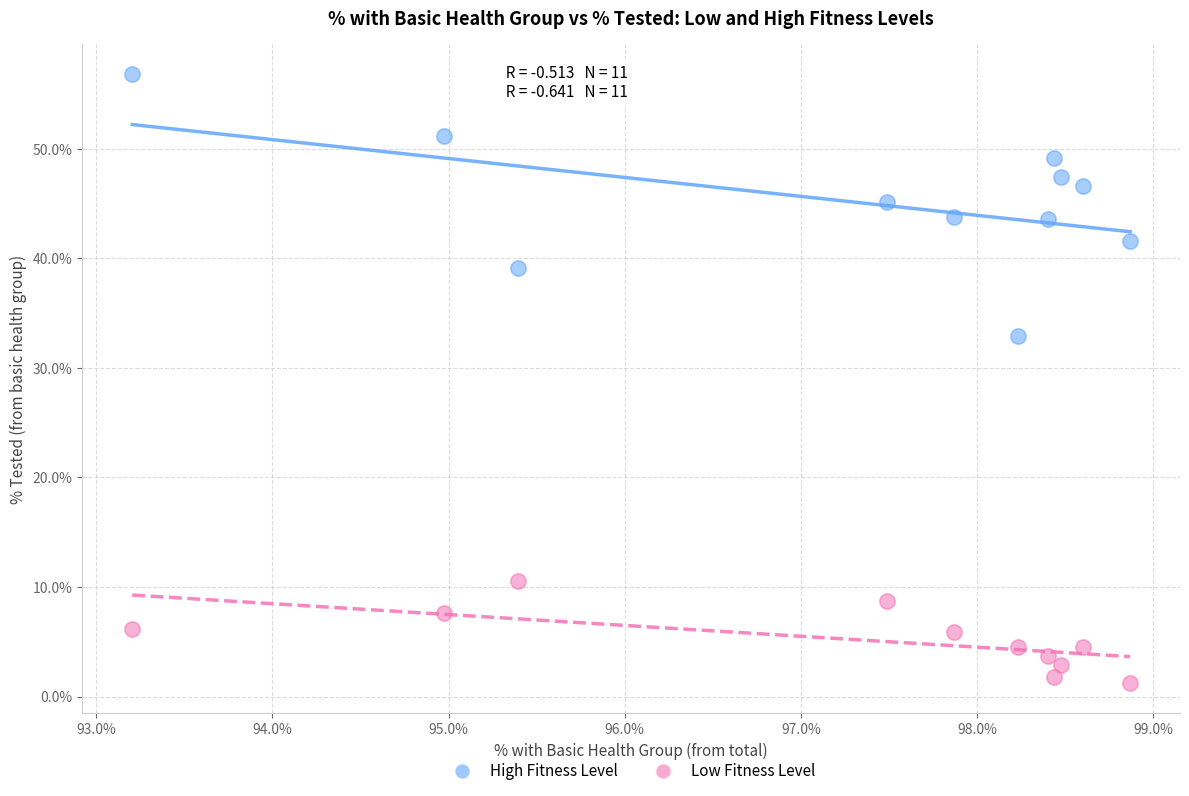

Which series contains the lowest Y value?

Low Fitness Level